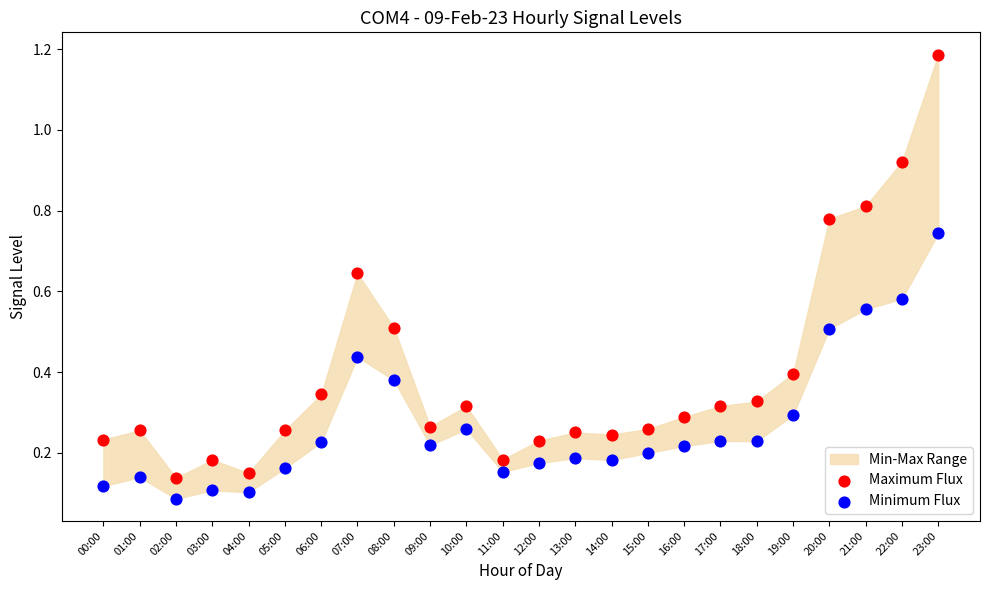

Which series contains the lowest Y value?

Minimum Flux